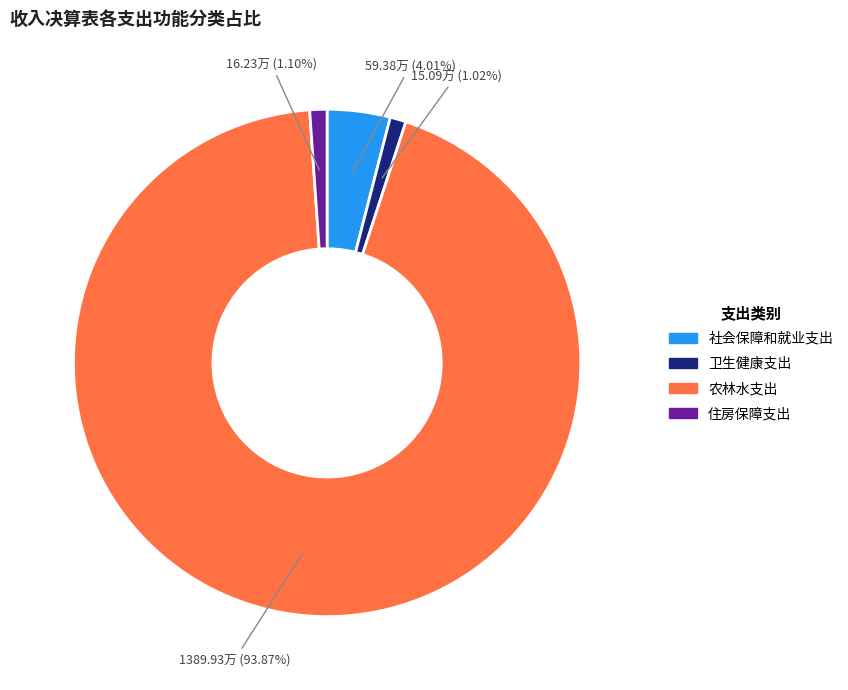

Count the number of slices in the pie.

4